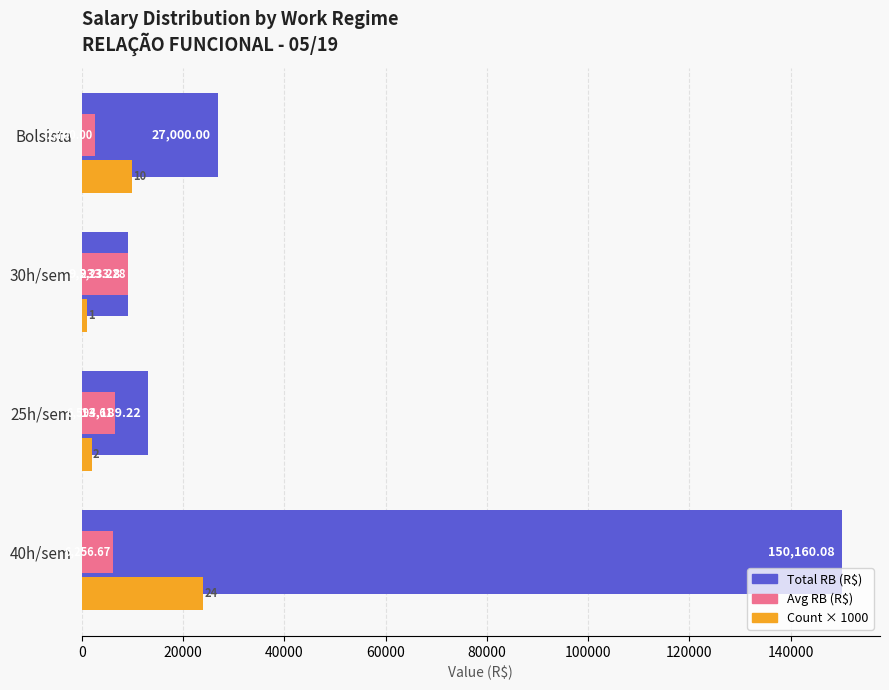

At which category is the sum across all series the highest?

40h/sem